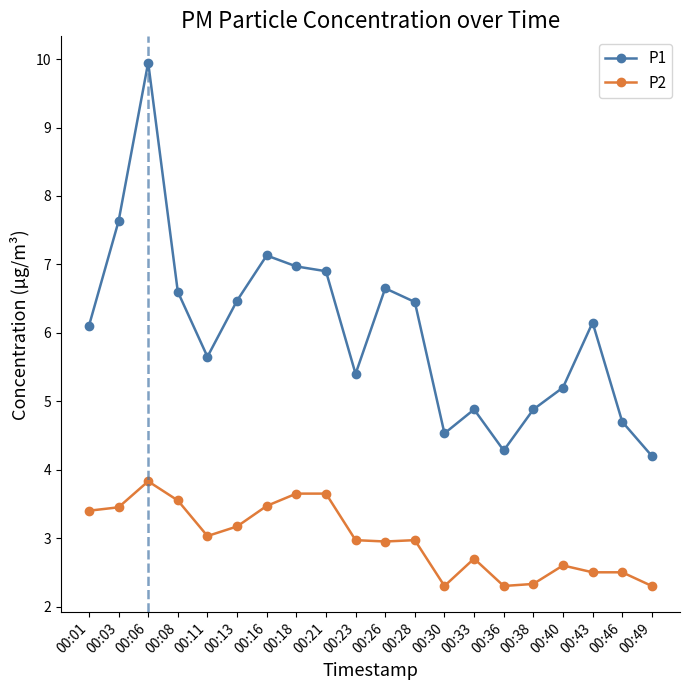

True or false: P2 and P1 intersect in this chart.

False